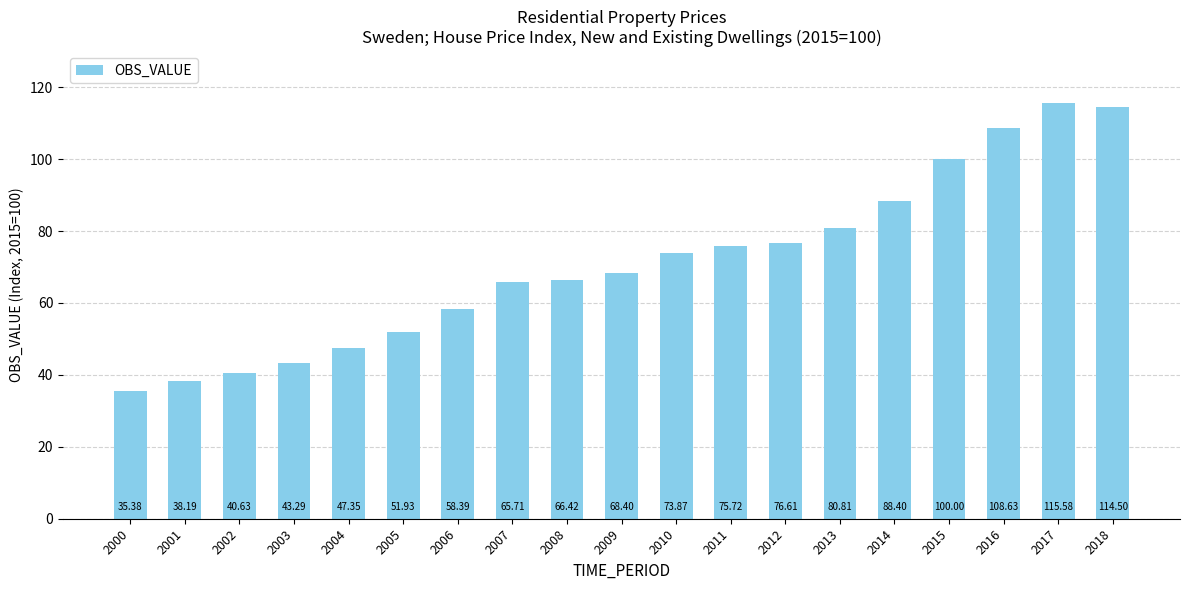

Count the number of categories in the chart.

19